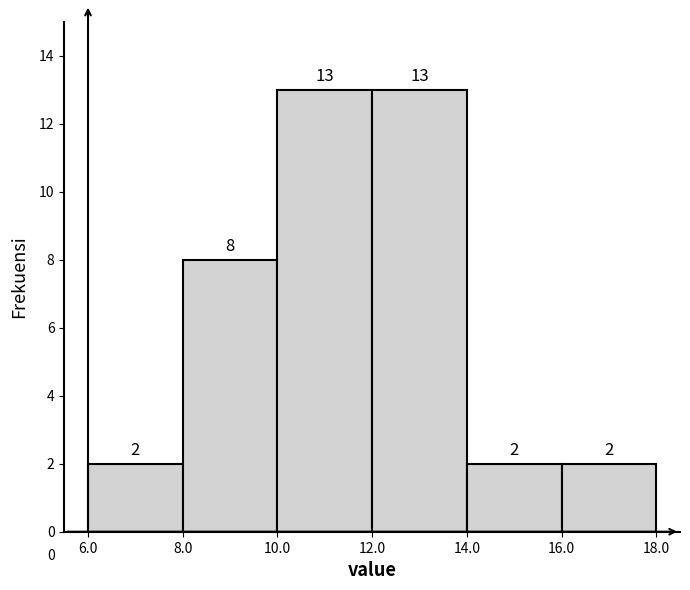

How tall is the bar that spans 14.0 to 16.0 on the x-axis?

2